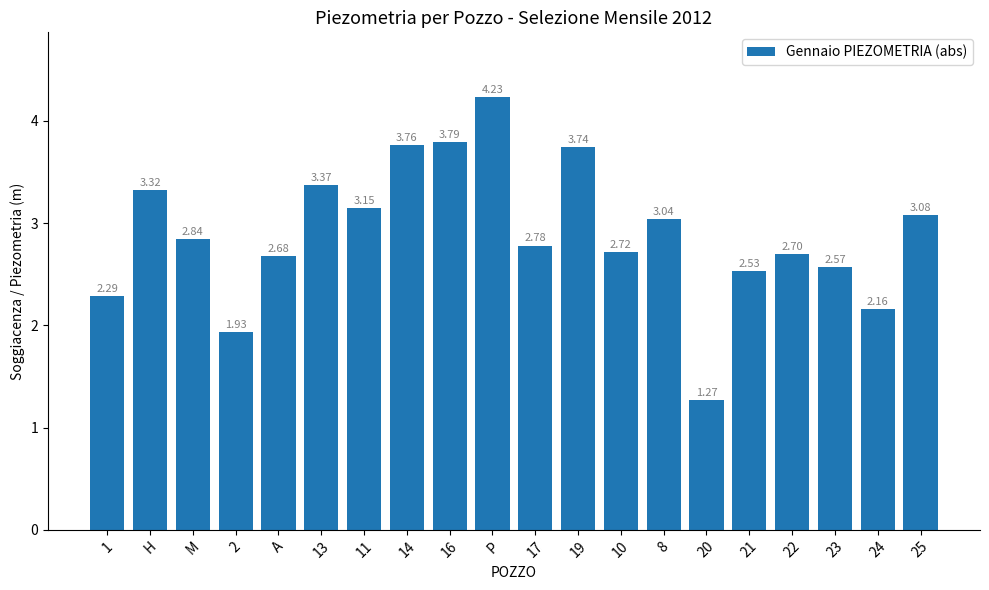

Rank the categories by value from lowest to highest.

20, 2, 24, 1, 21, 23, A, 22, 10, 17, M, 8, 25, 11, H, 13, 19, 14, 16, P